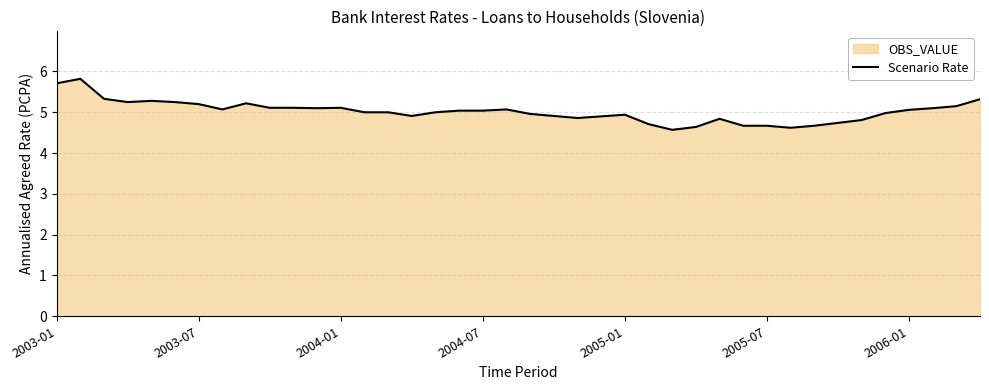

What is the value of the 7th point from the left?

5.2